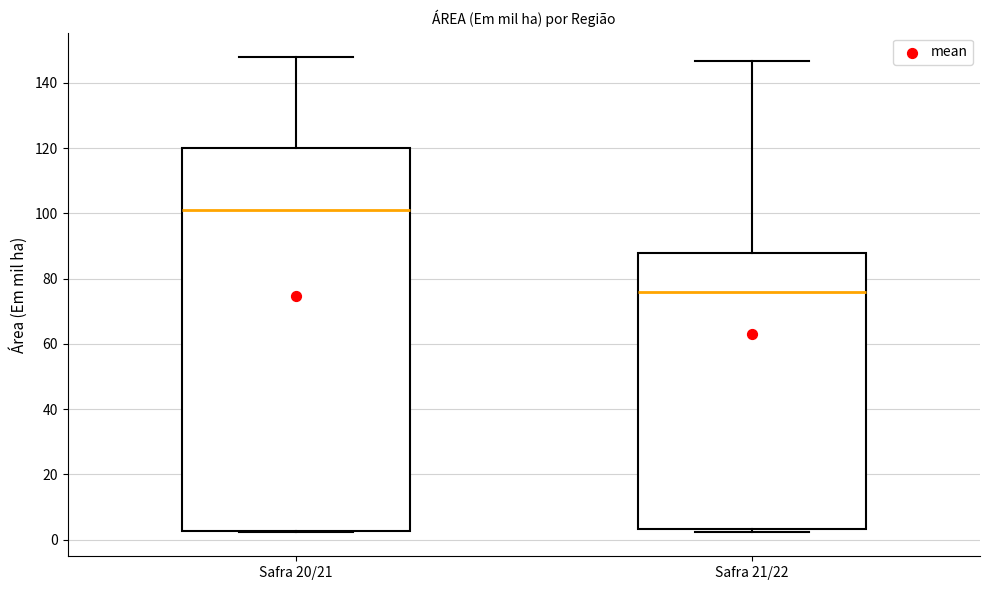

Which box's median line is the lowest?

Safra 21/22